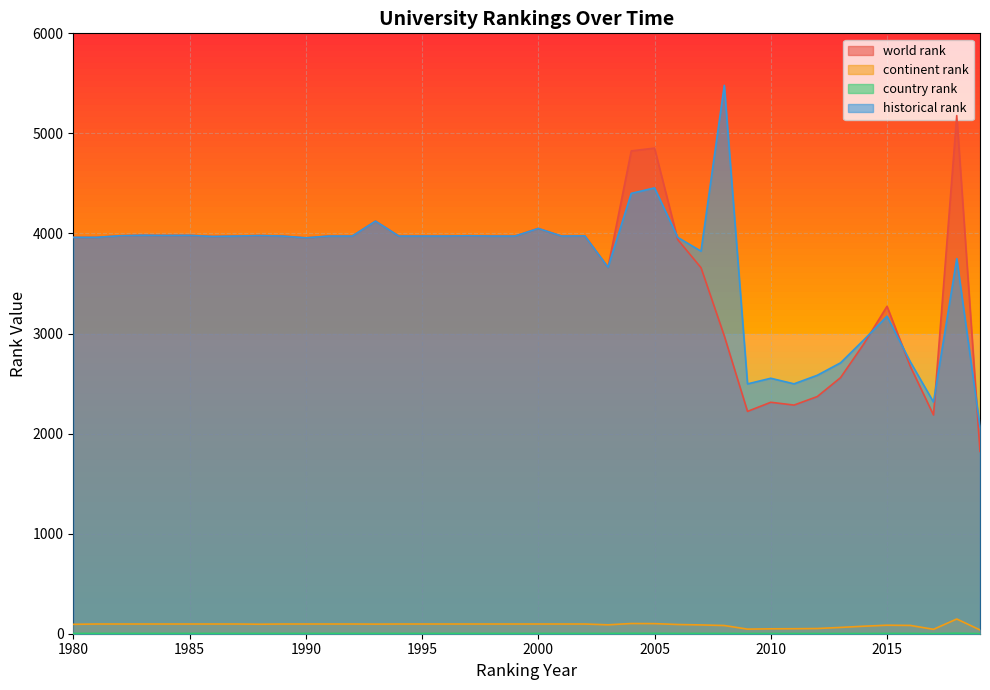

In world rank, how many points are lower than both neighbors (excluding endpoints)?

8